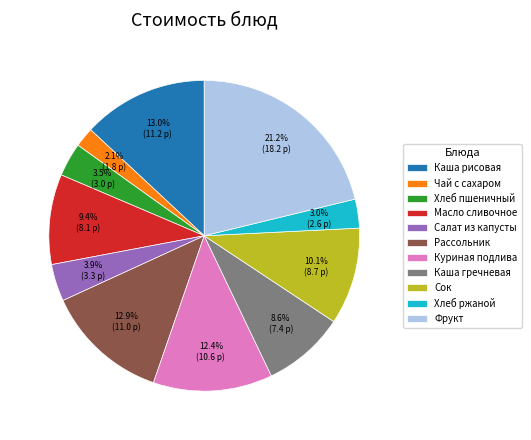

What percentage is NOT represented by Салат из капусты?

96.1%